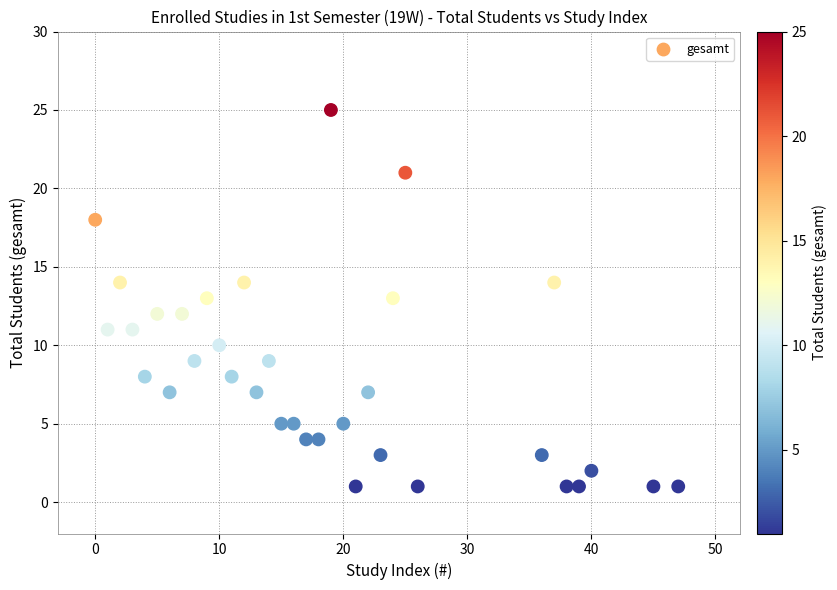

What is the range of X values (max minus min)?

47